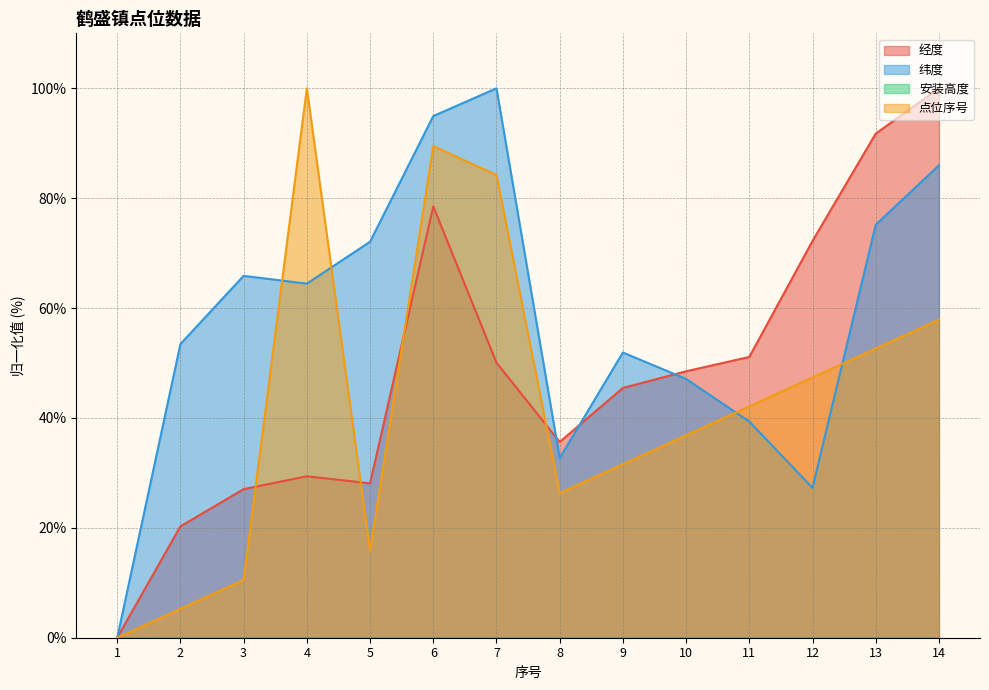

What is the sum of all 点位序号 values?

600.0